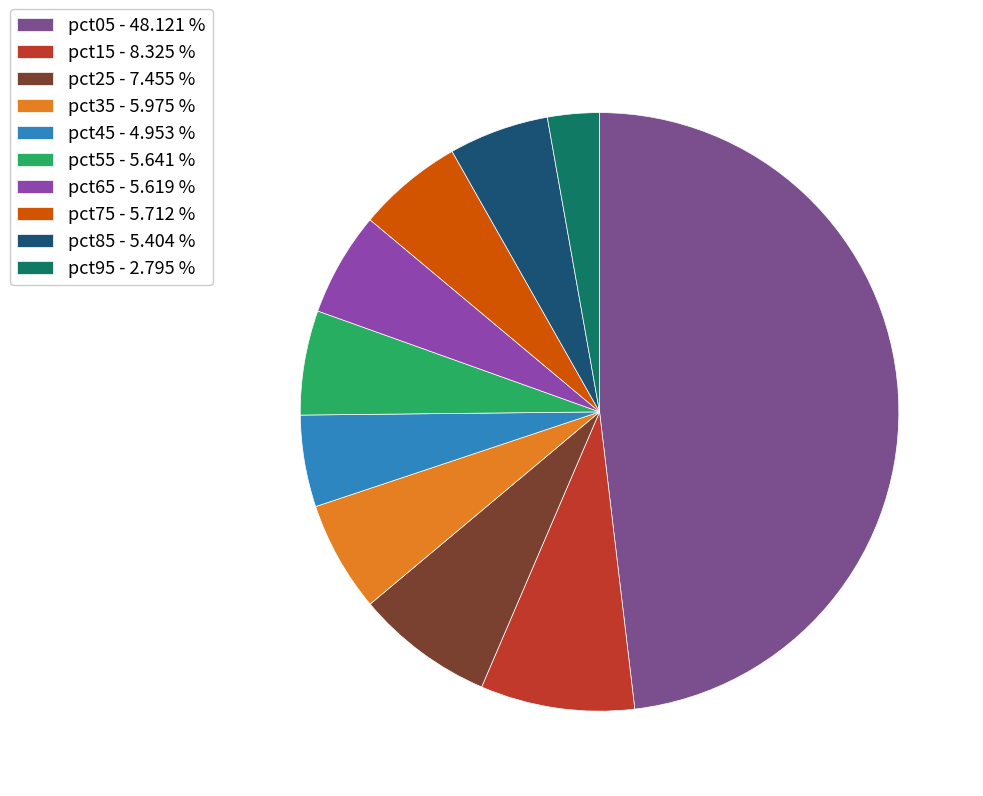

Is it true that pct05 is 43% of the pie?

False